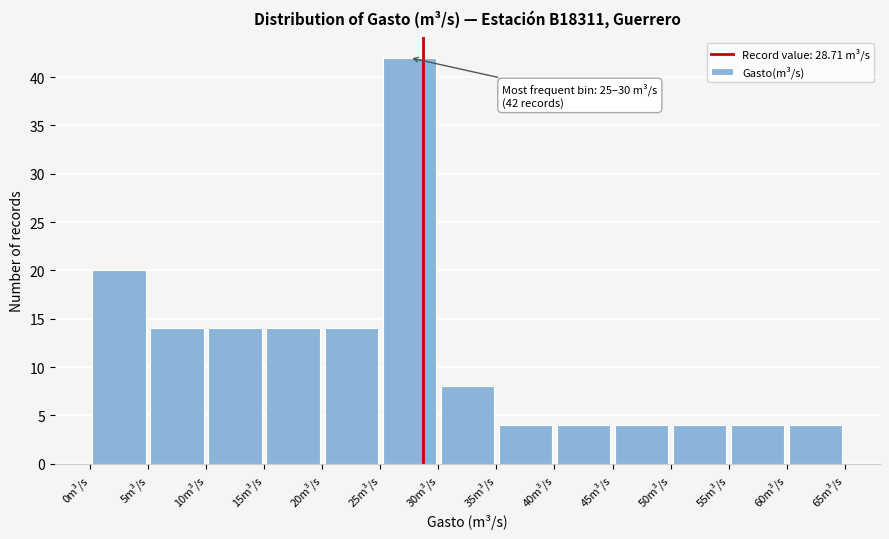

Over which range of the x-axis is the bar tallest?

25 to 30